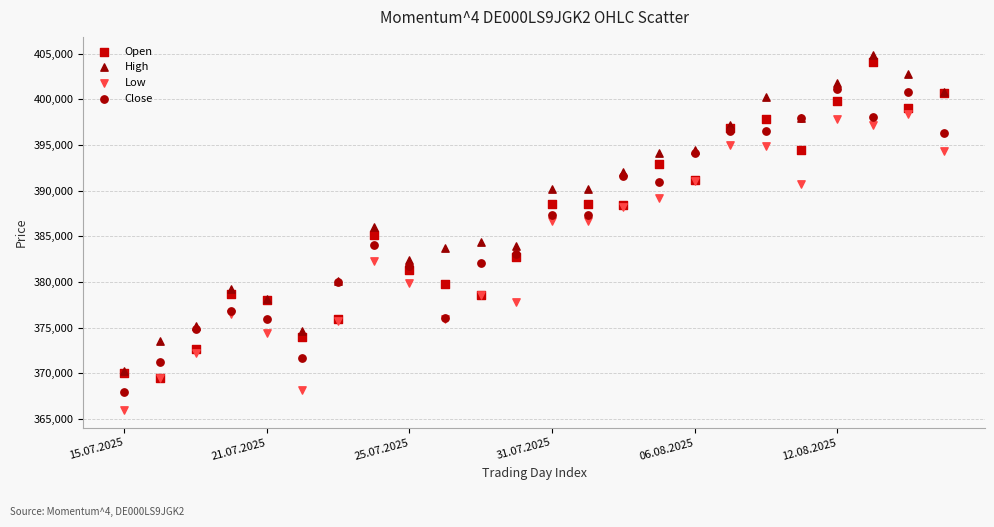

What are all the series names shown in the legend?

Open, High, Low, Close